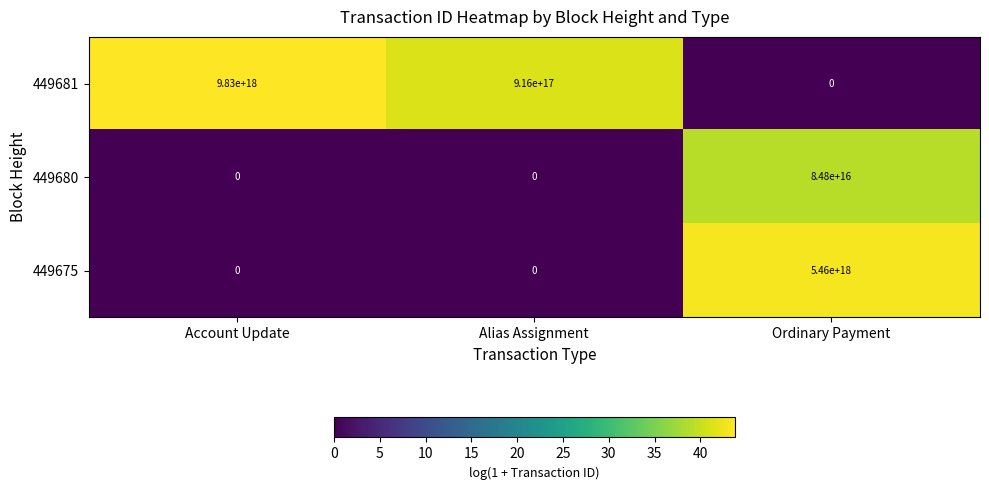

At which category does the chart reach its peak across all series?

Account Update